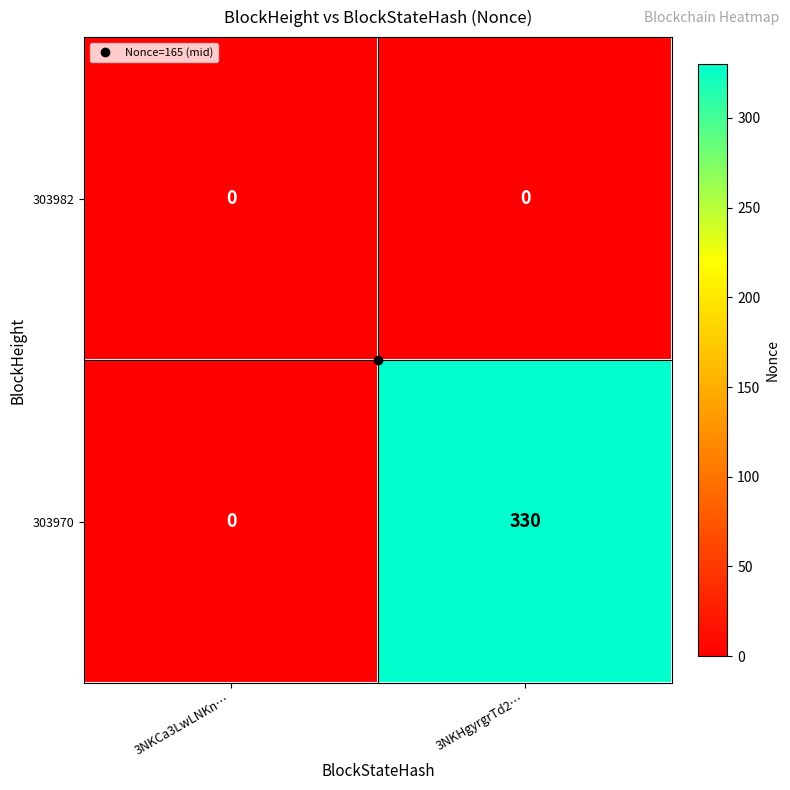

How many data points does each series have?

2